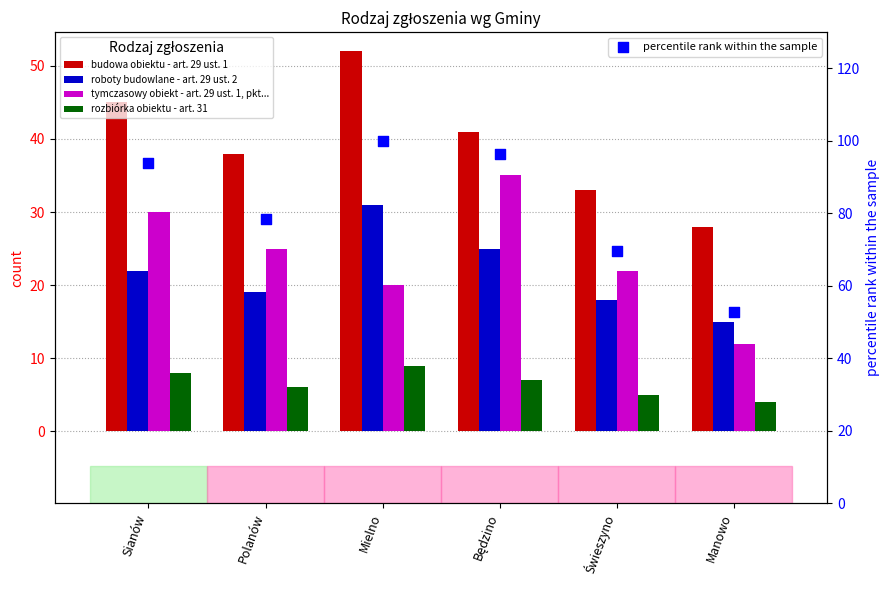

Which series has the largest total across all categories?

percentile rank within the sample